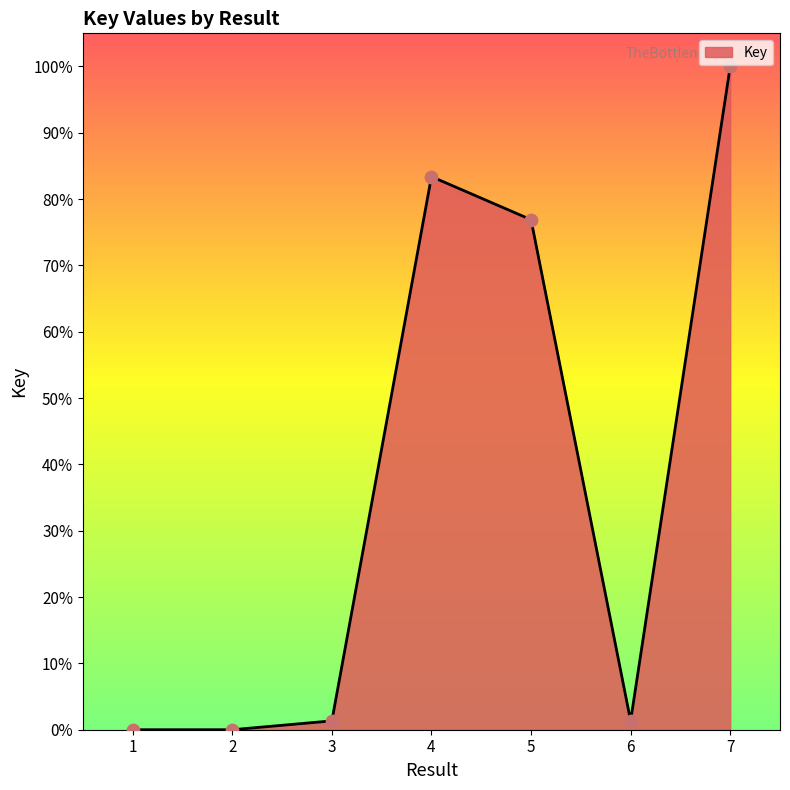

Between 4 and 2, which is larger?

4